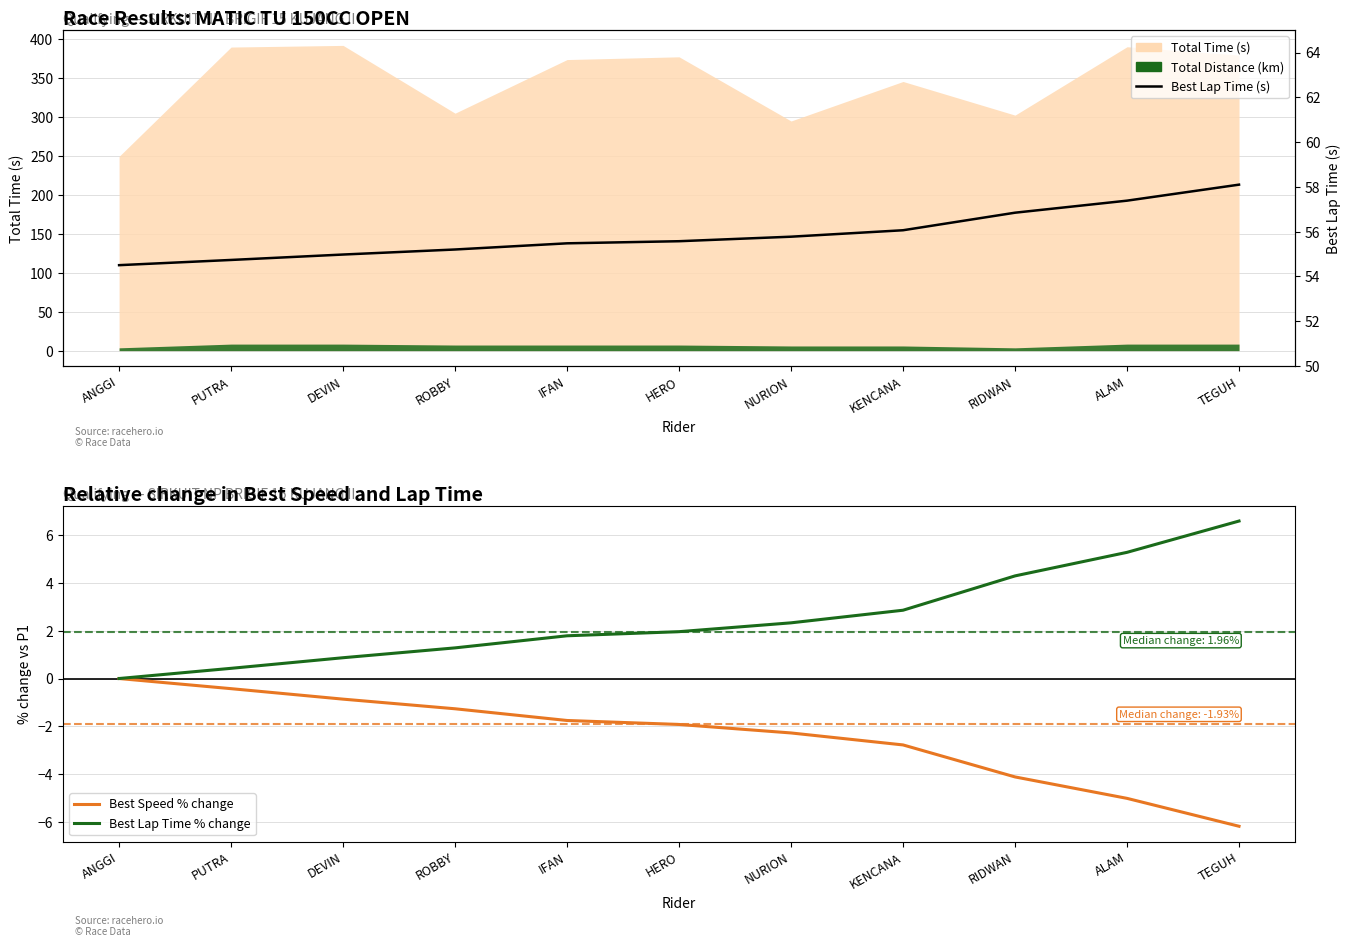

What is the label of the 3rd point from the right?

RIDWAN